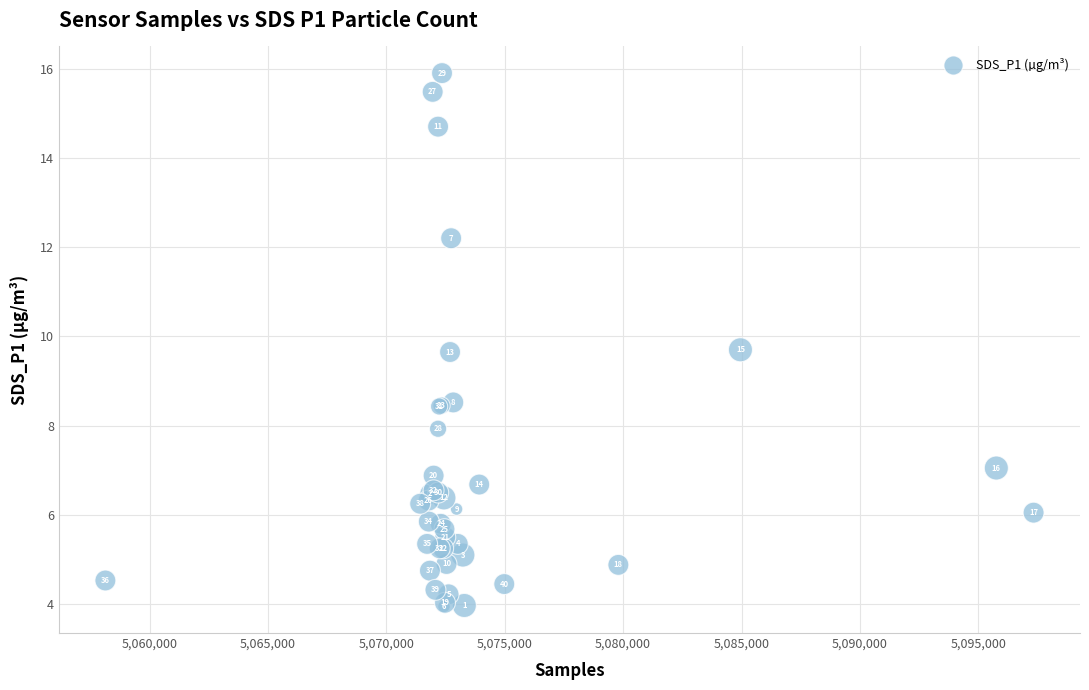

What Y value in the scatter plot is closest to 9?

8.5